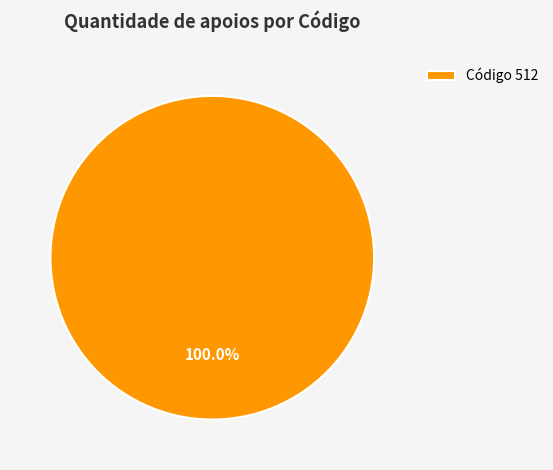

Which slice represents more than half of the pie?

Código 512